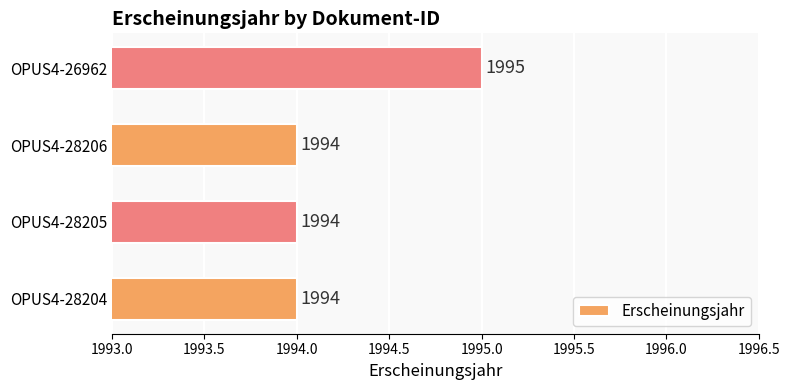

What is the maximum value shown in the chart?

1995